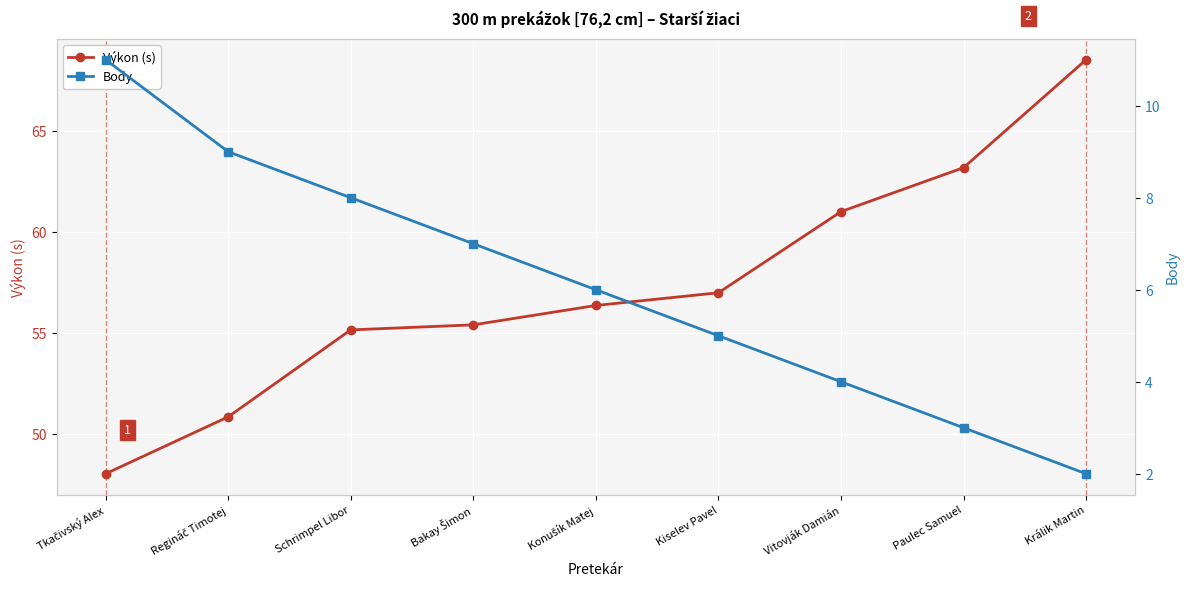

Reading left to right, extract all data points from this chart.

Výkon (s): 48.0	50.8	55.1	55.4	56.4	57.0	61.0	63.2	68.5
Body: 11.0	9.0	8.0	7.0	6.0	5.0	4.0	3.0	2.0